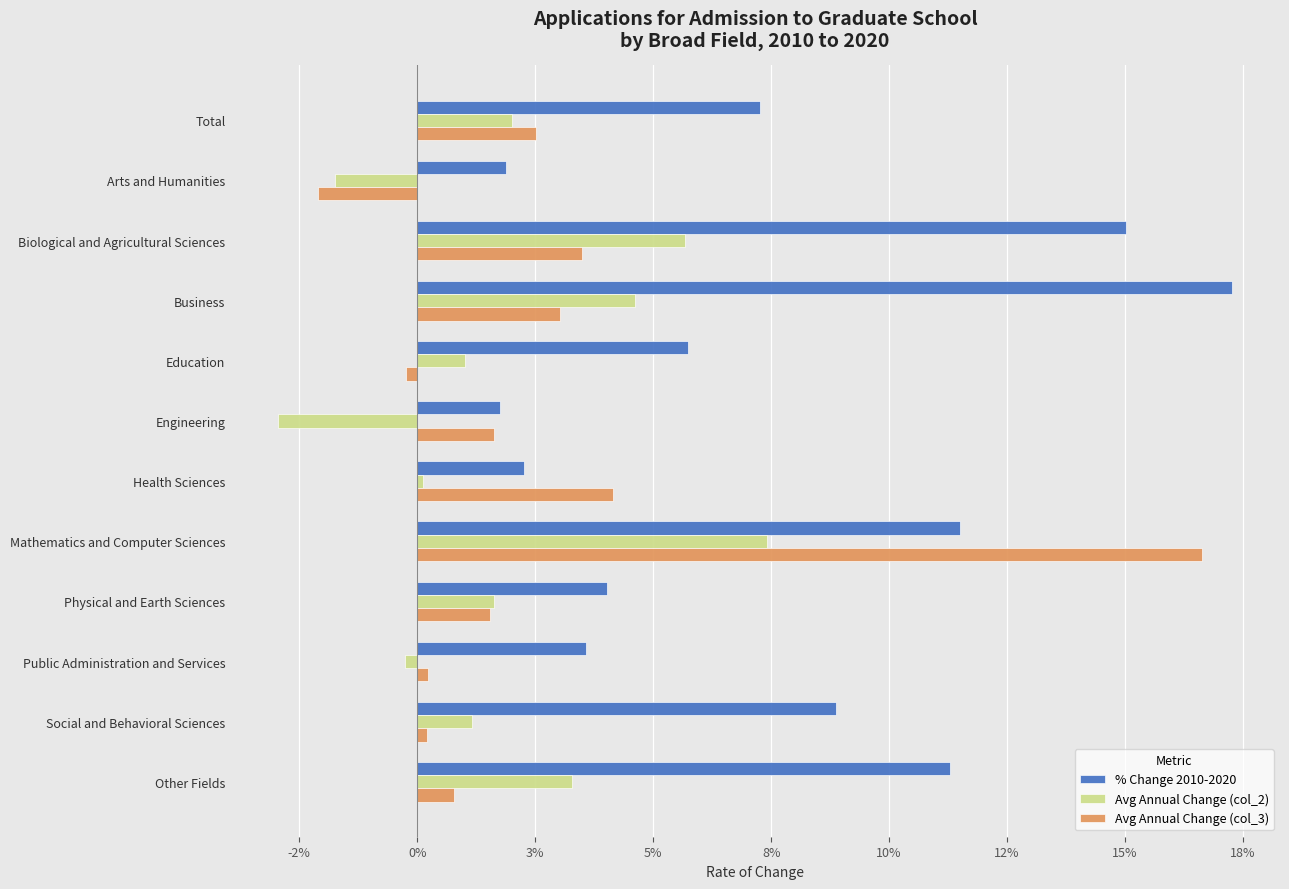

Which category has the highest value across all series?

Business